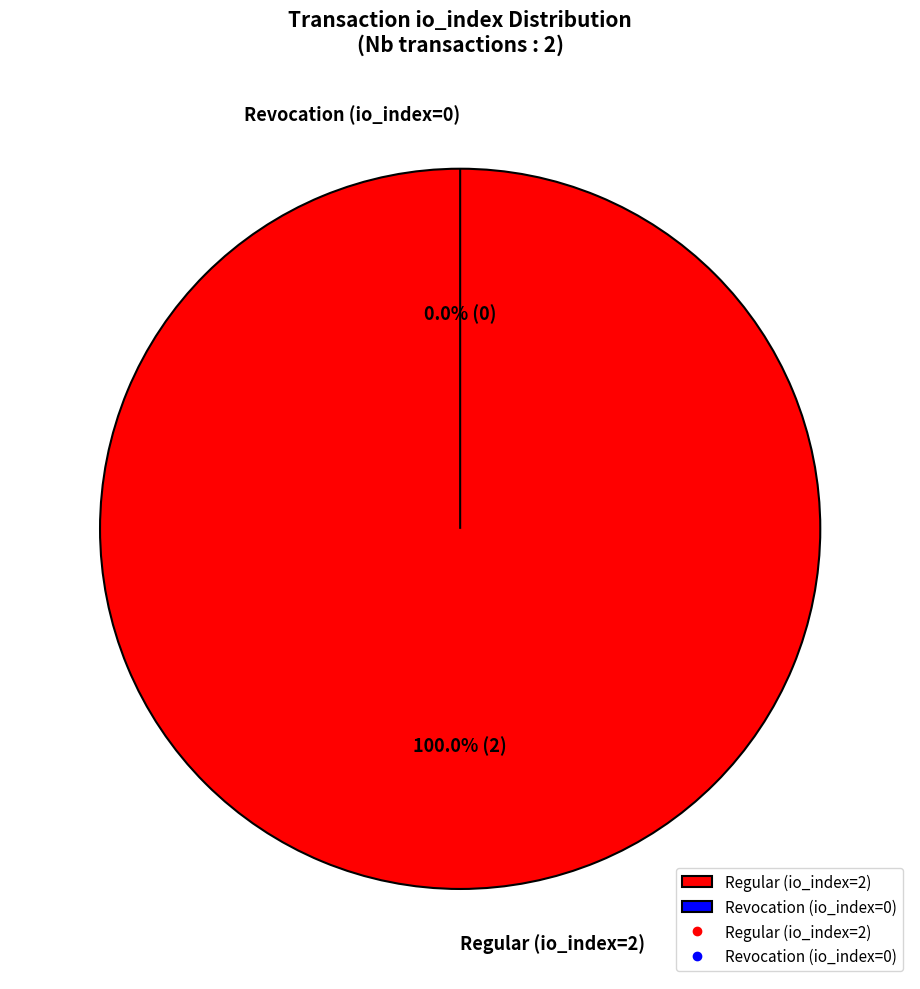

How many segments does this pie chart have?

2